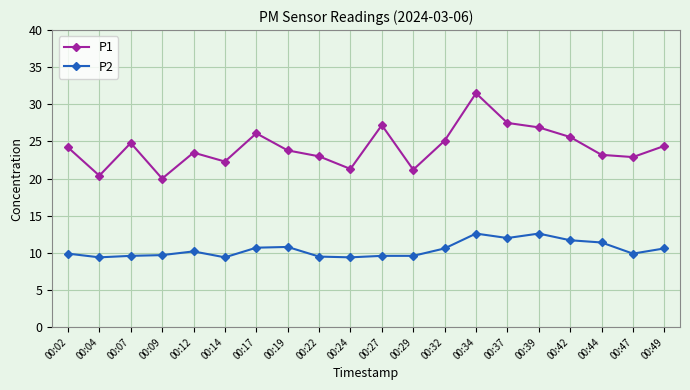

Which series has the largest total across all categories?

P1